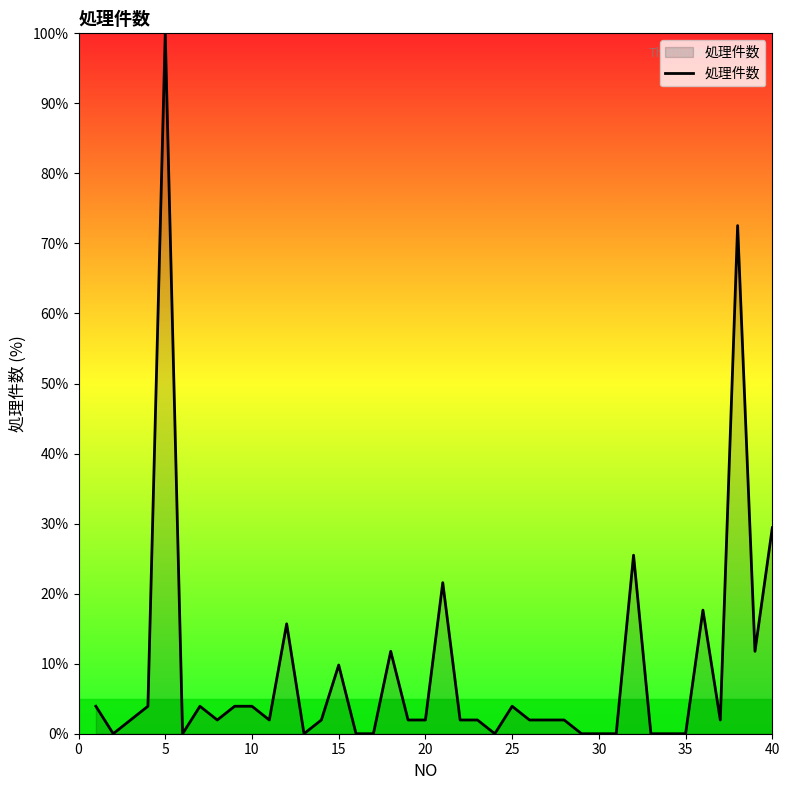

What is the difference between the maximum and minimum values?

100.0